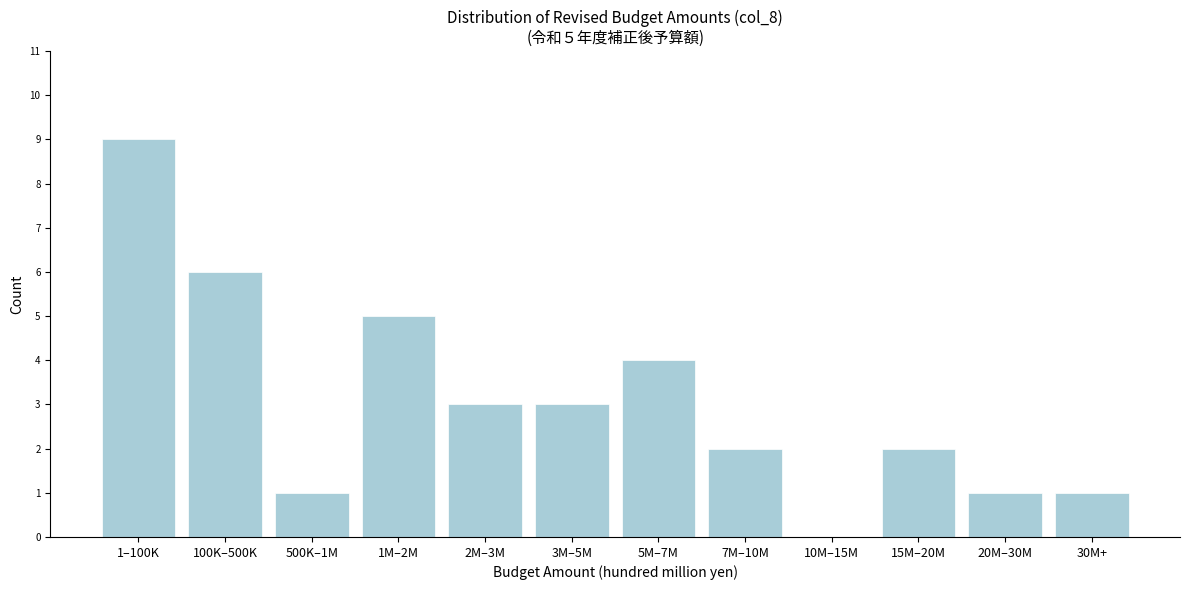

Reading left to right, list all the values displayed in this chart.

1–100K=9	100K–500K=6	500K–1M=1	1M–2M=5	2M–3M=3	3M–5M=3	5M–7M=4	7M–10M=2	10M–15M=0	15M–20M=2	20M–30M=1	30M+=1